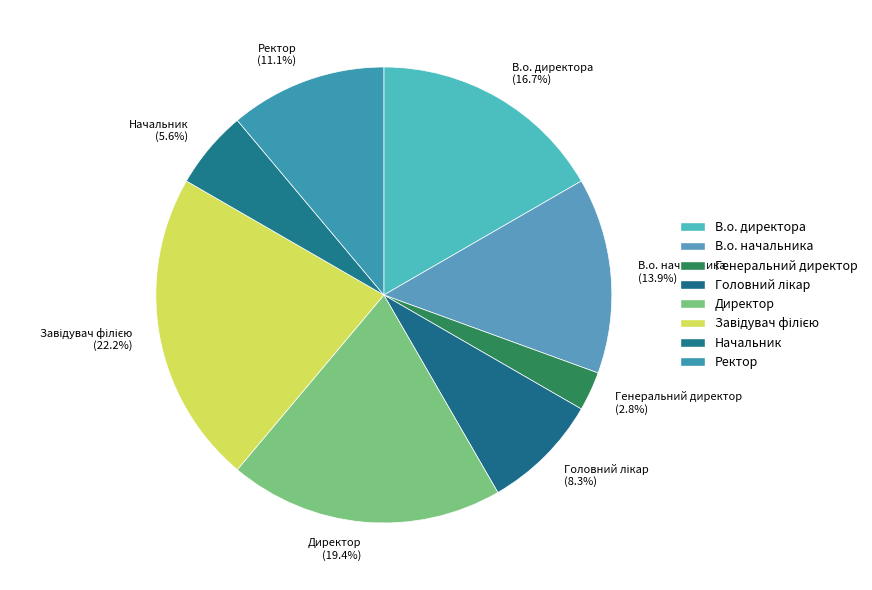

Which has a higher value, Генеральний директор or В.о. директора?

В.о. директора